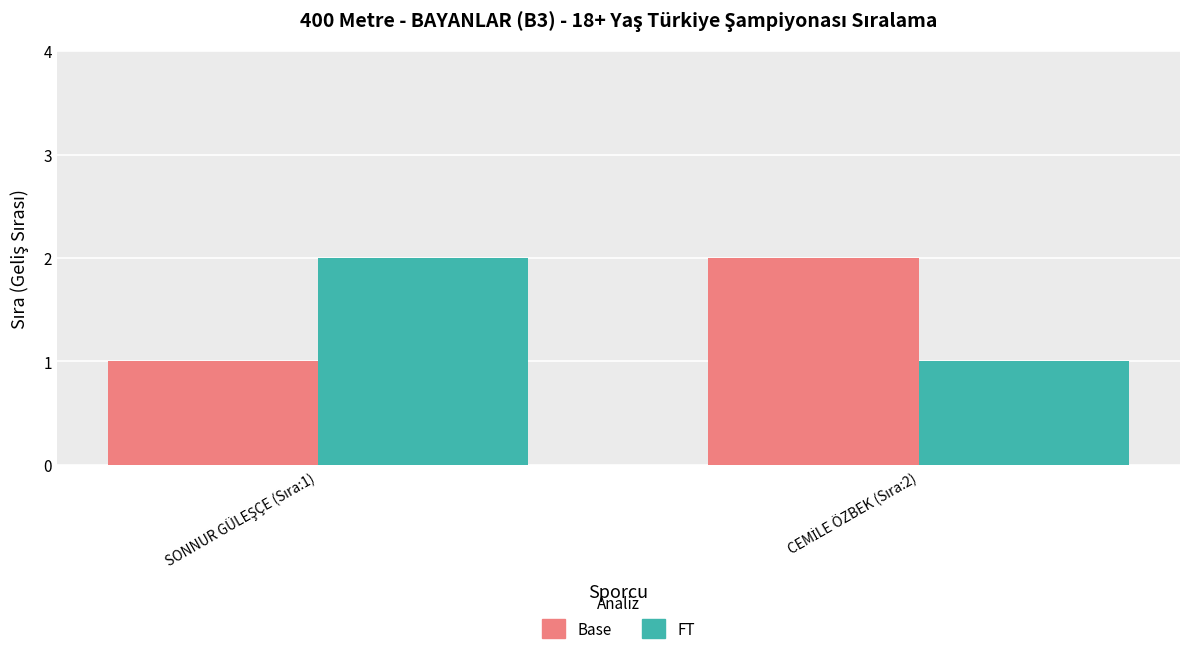

What is the sum of all Base values?

3